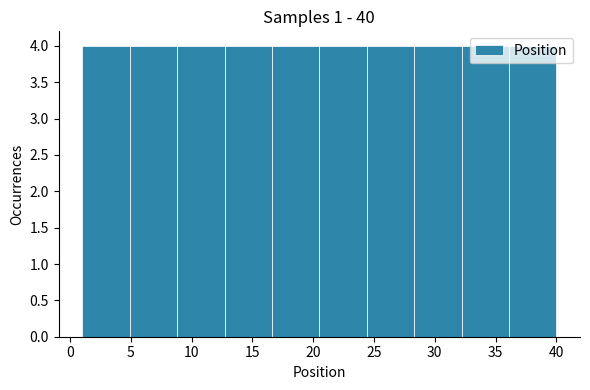

Reading left to right, list every bar in this chart as the range it spans on the x-axis followed by its height. Neither the bar edges nor the heights are printed on the chart, so give them approximately, as read against the axes.

1.0 to 4.9: 4
4.9 to 8.8: 4
8.8 to 12.7: 4
12.7 to 16.6: 4
16.6 to 20.5: 4
20.5 to 24.4: 4
24.4 to 28.3: 4
28.3 to 32.2: 4
32.2 to 36.1: 4
36.1 to 40.0: 4